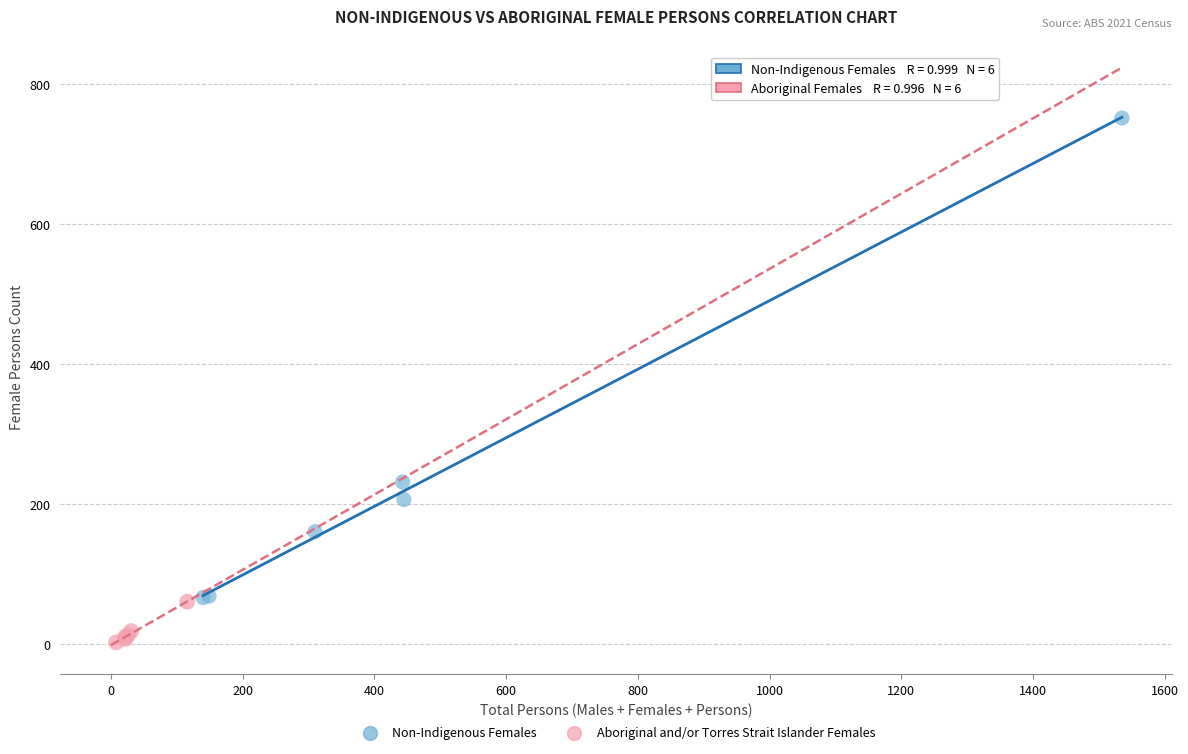

Which series contains the lowest Y value?

Aboriginal and/or Torres Strait Islander Females